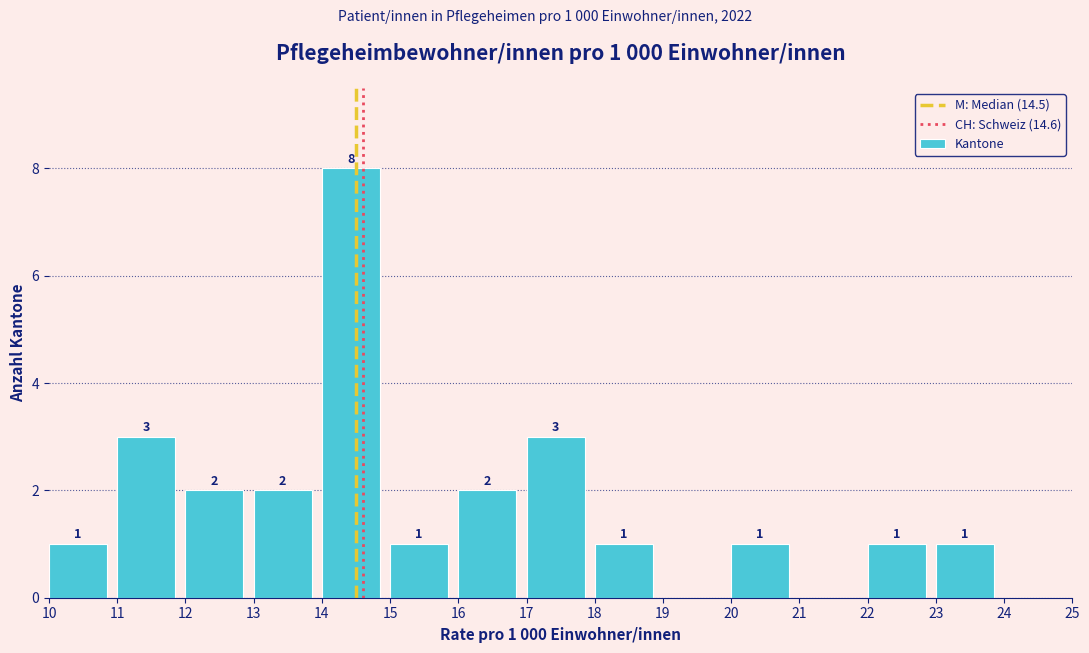

Over which range of the x-axis is the bar tallest?

14 to 15